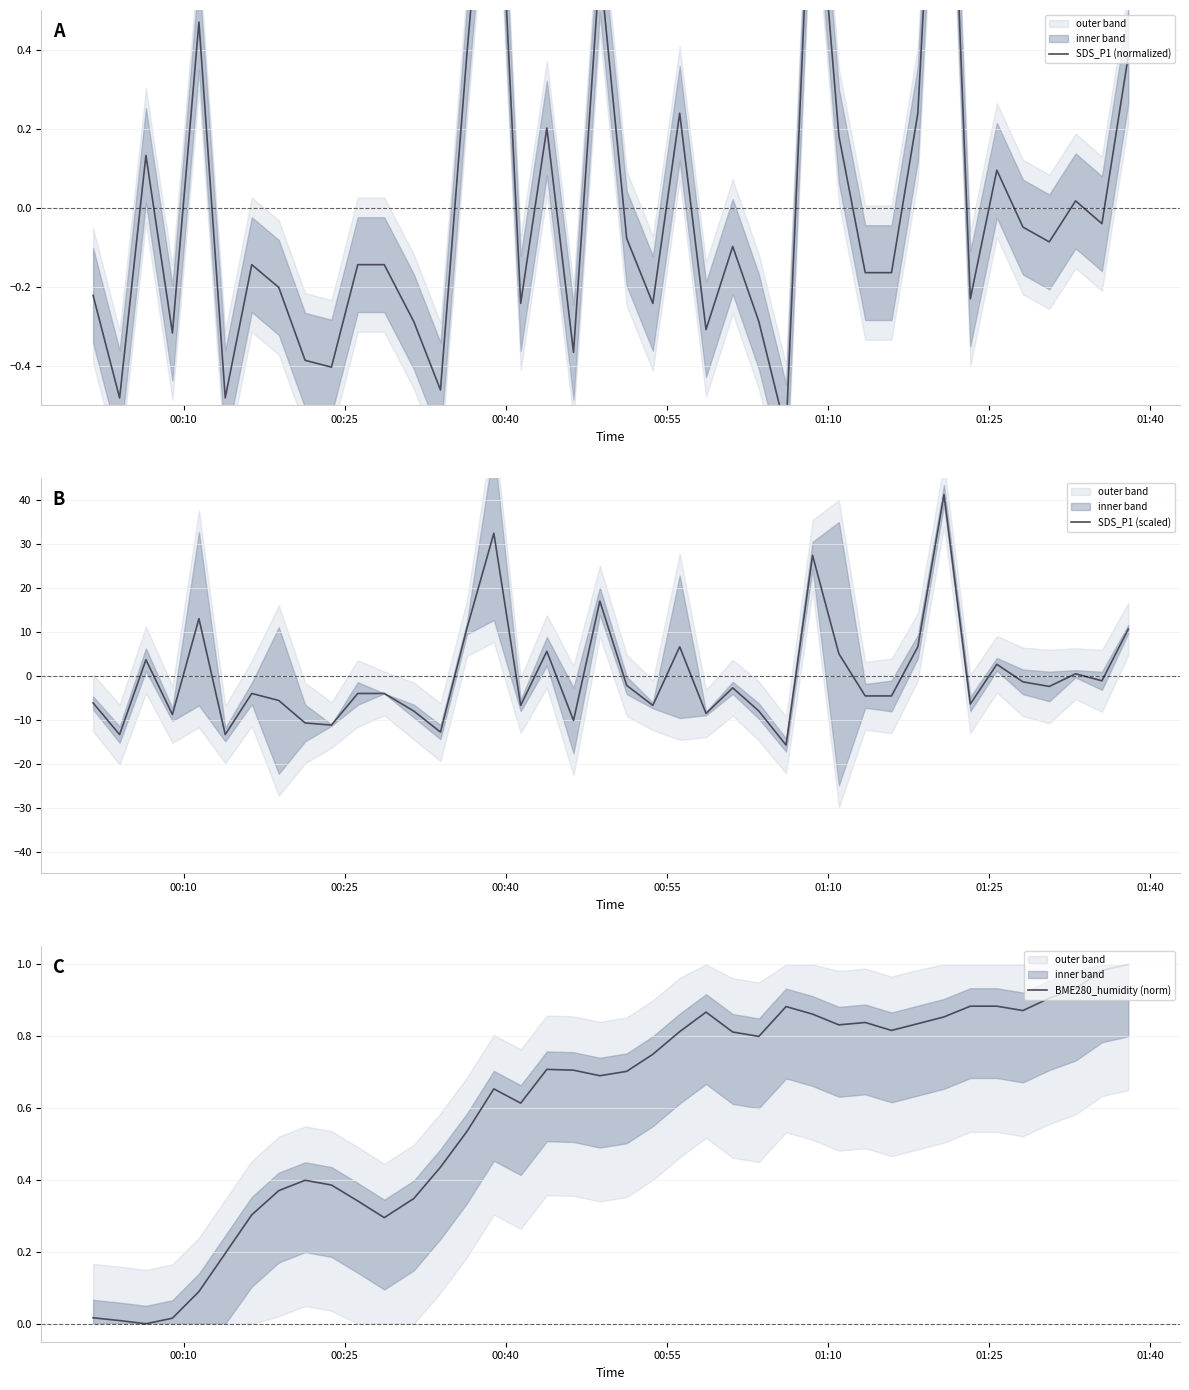

How many intersections are there between BME280_humidity (norm) and SDS_P1 (normalized)?

10